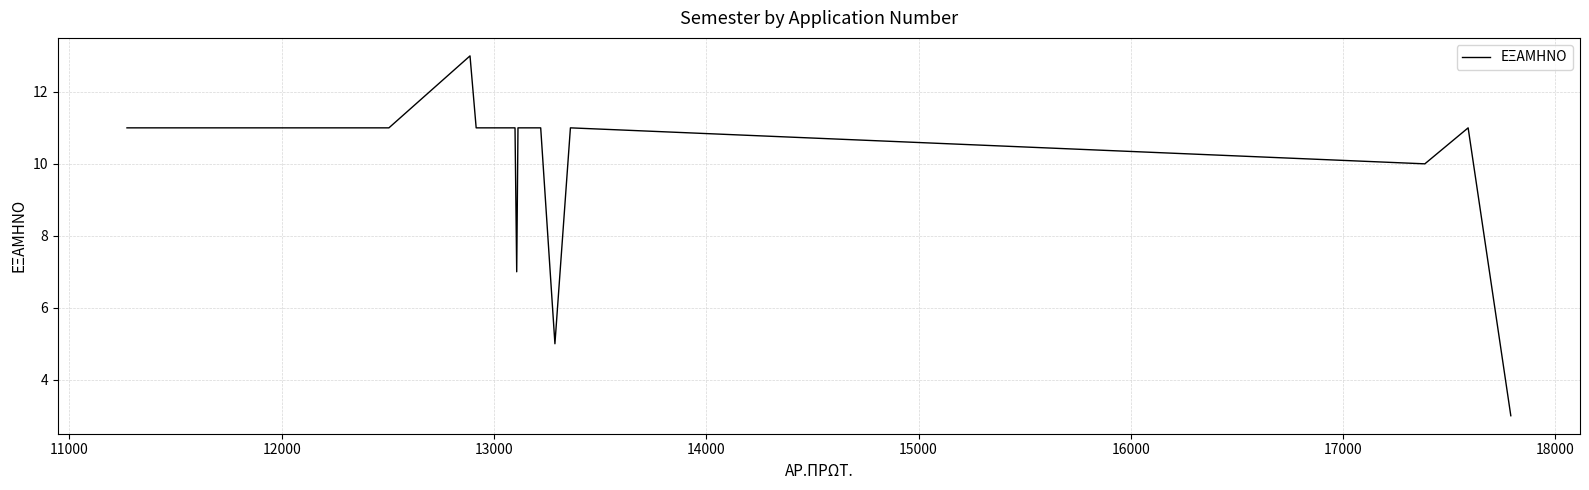

What is the difference between the maximum and minimum values?

10